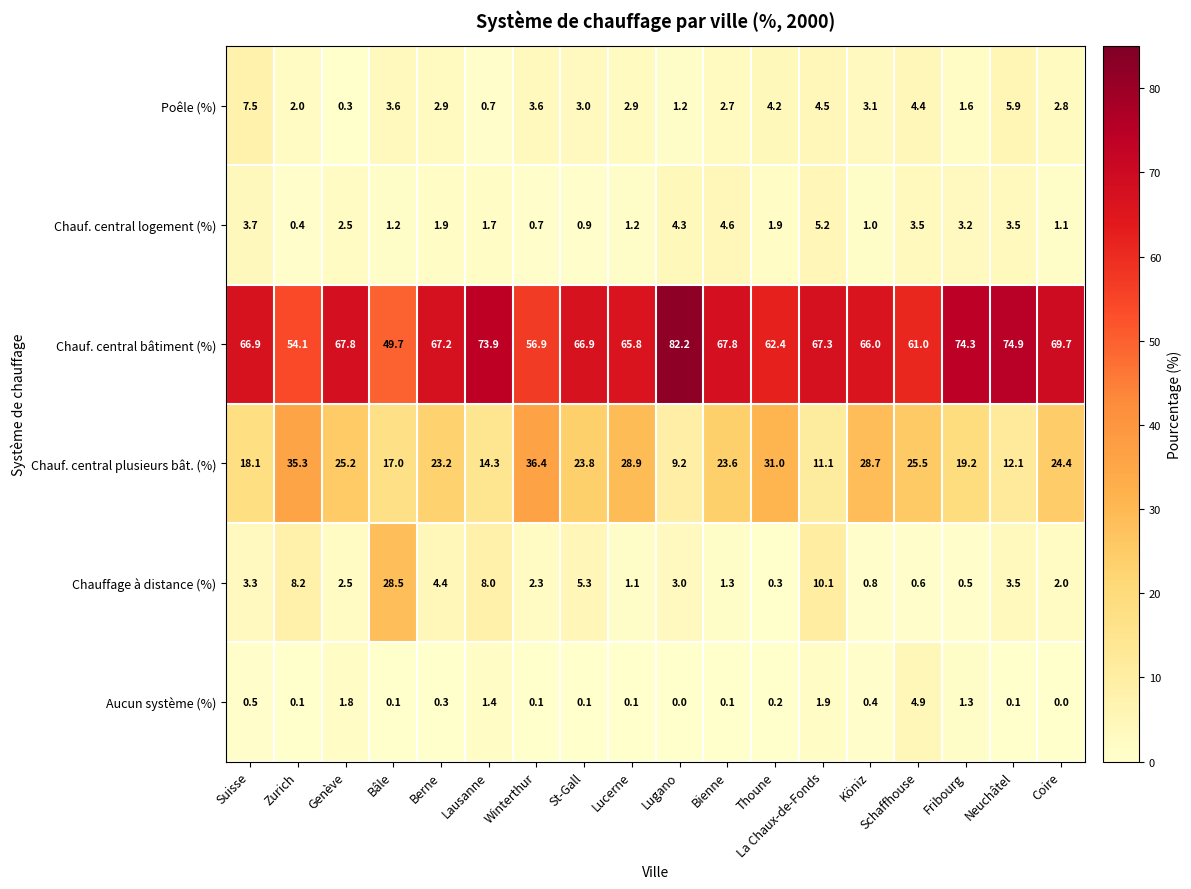

What is the spread (max minus min) of values at Thoune?

62.2